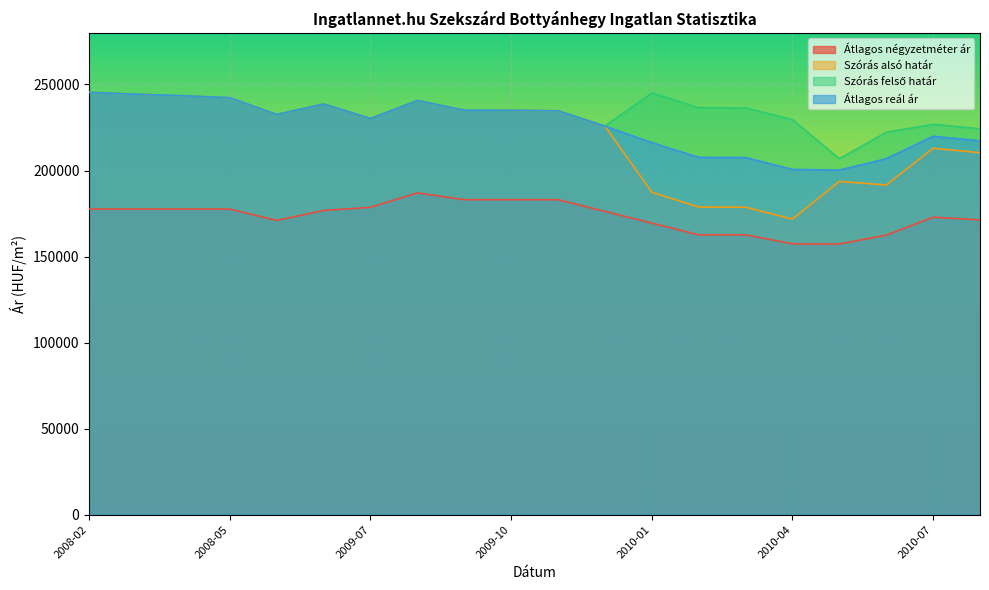

True or false: Szórás alsó határ and Átlagos reál ár cross at least once.

False